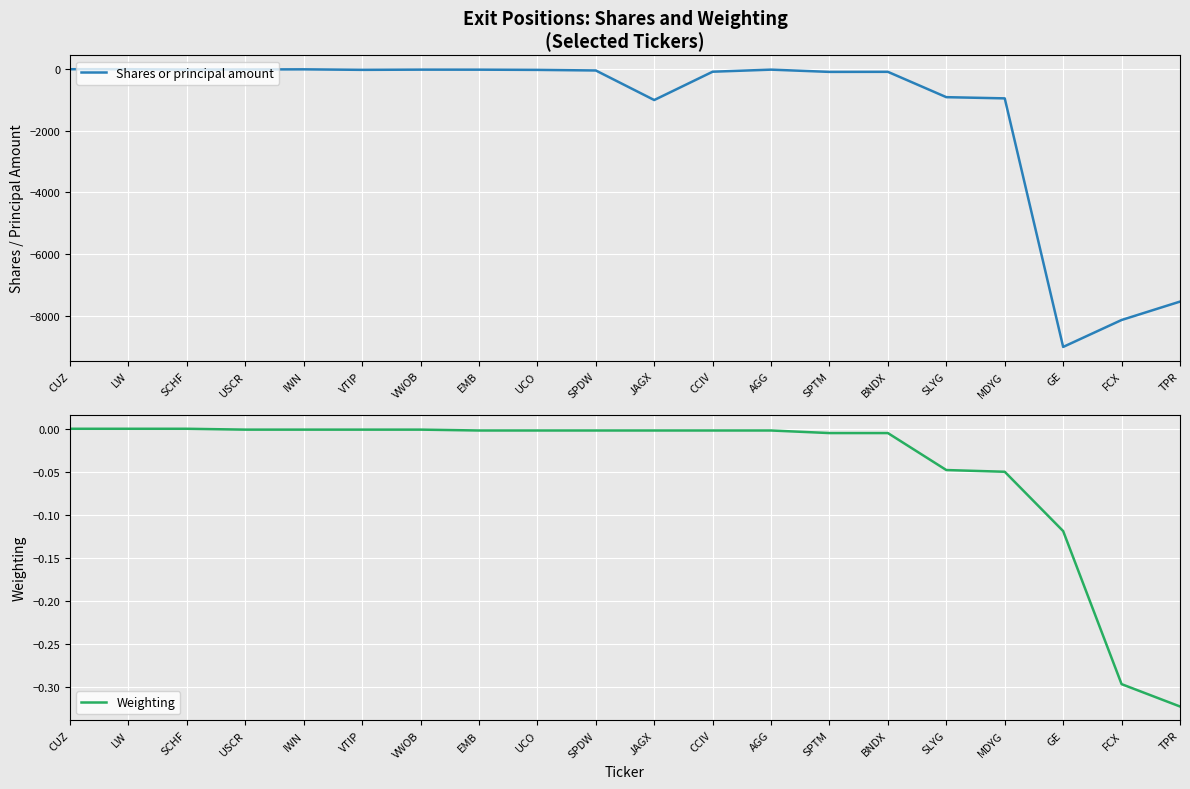

At which category does Shares or principal amount reach its first local peak?

IWN